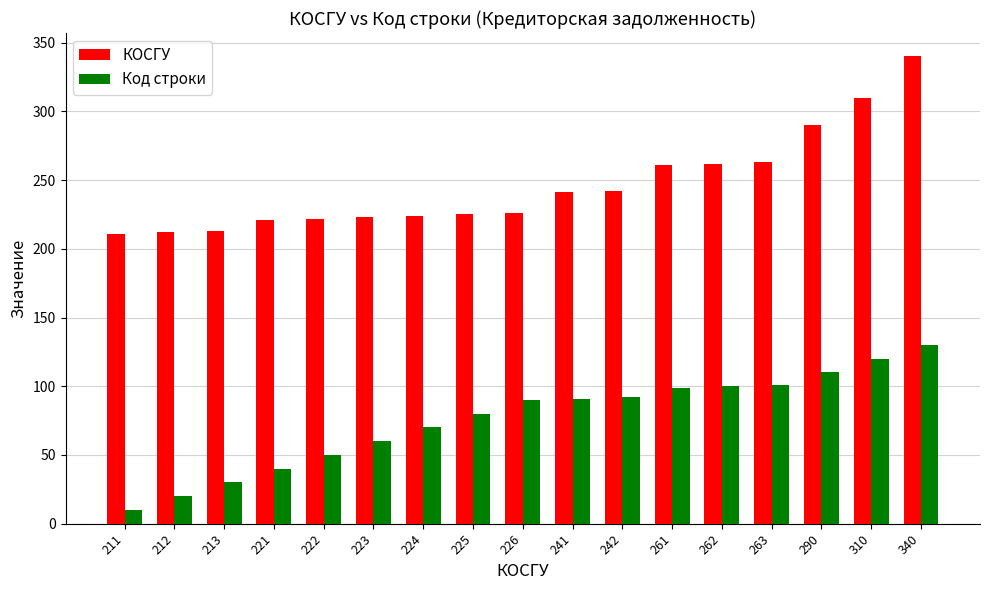

Is the value of КОСГУ at 226 greater than the value of Код строки at 290?

Yes